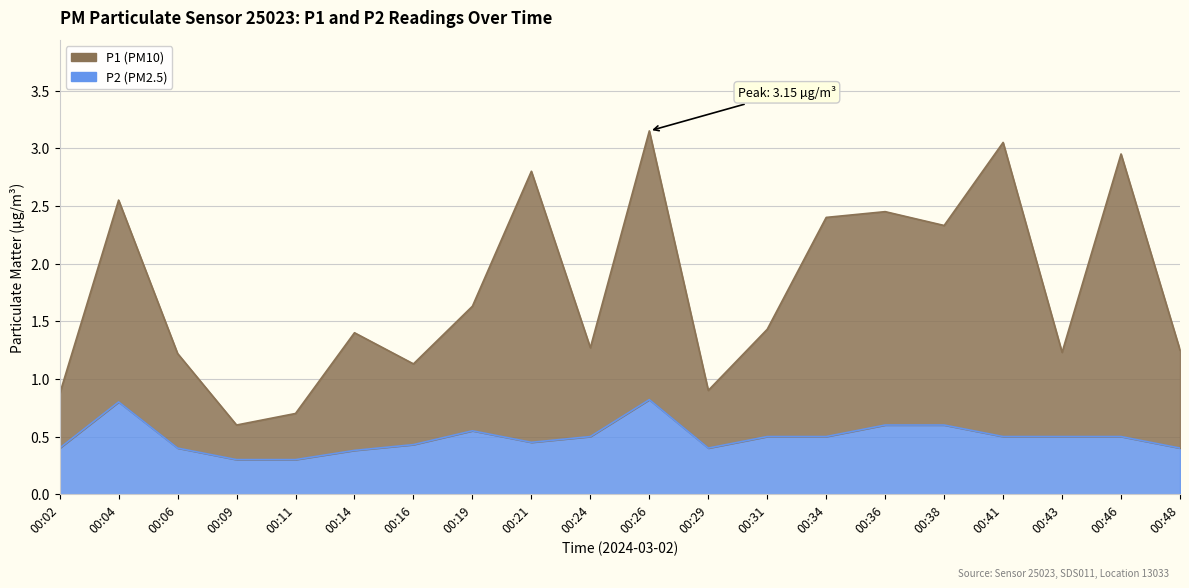

What is the sum of the P2 values at 00:34 and 00:24?

1.0